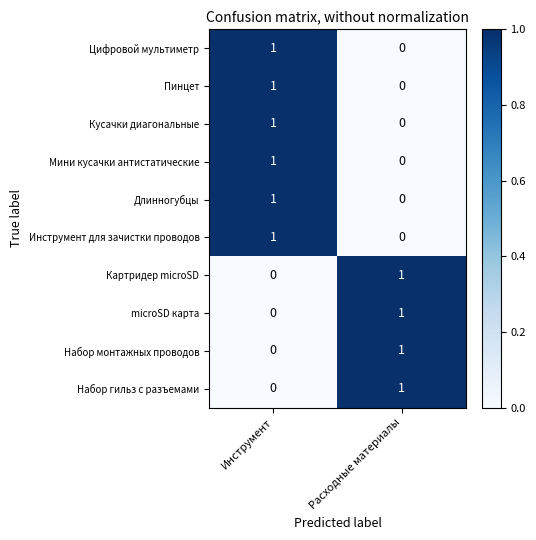

The Кусачки диагональные series shows -1 at Расходные материалы. True or false?

False